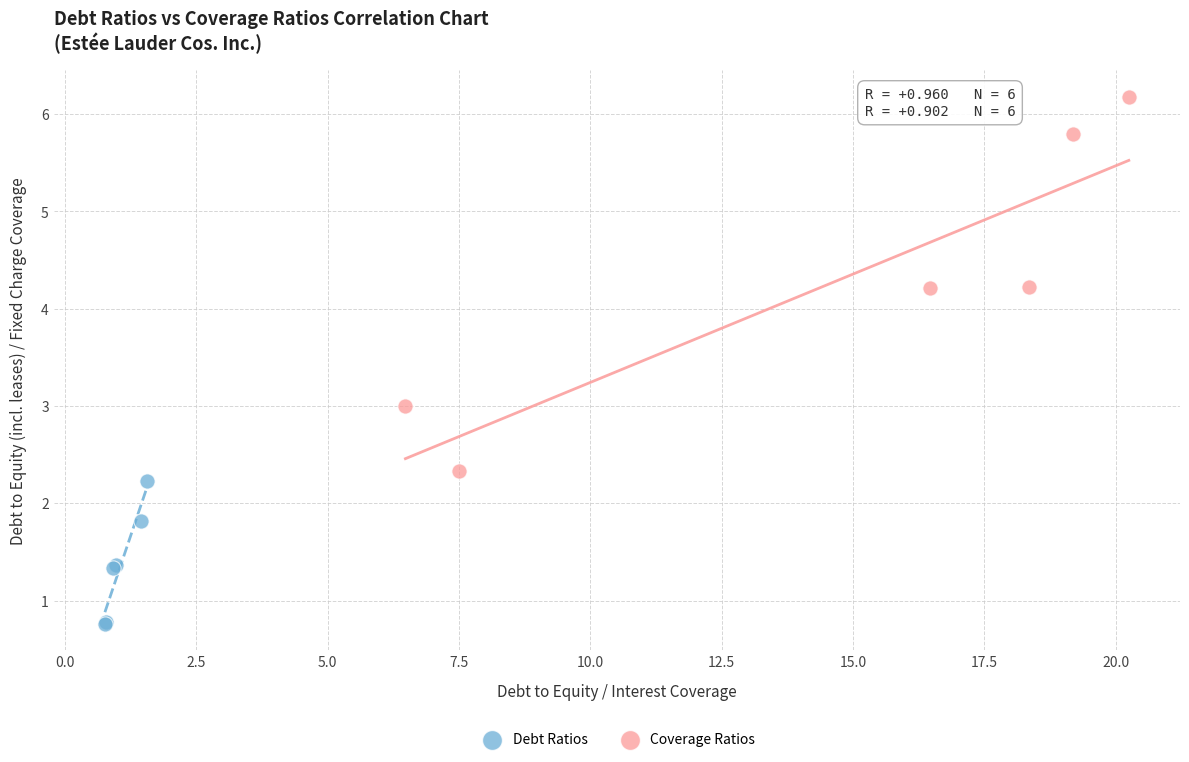

Which series has the largest Y range (max minus min)?

Coverage Ratios